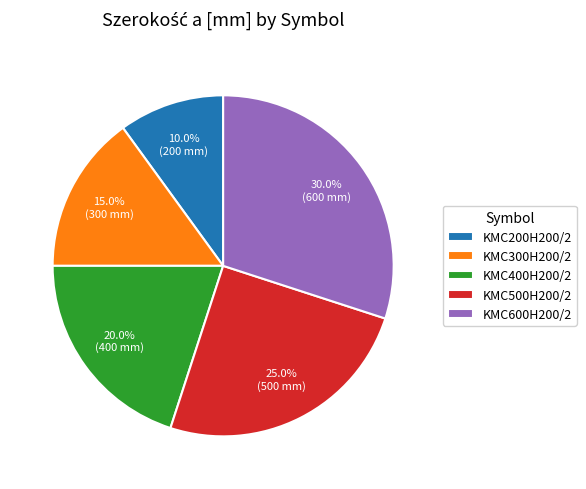

Combined, do KMC200H200/2 and KMC500H200/2 account for over 50%?

No